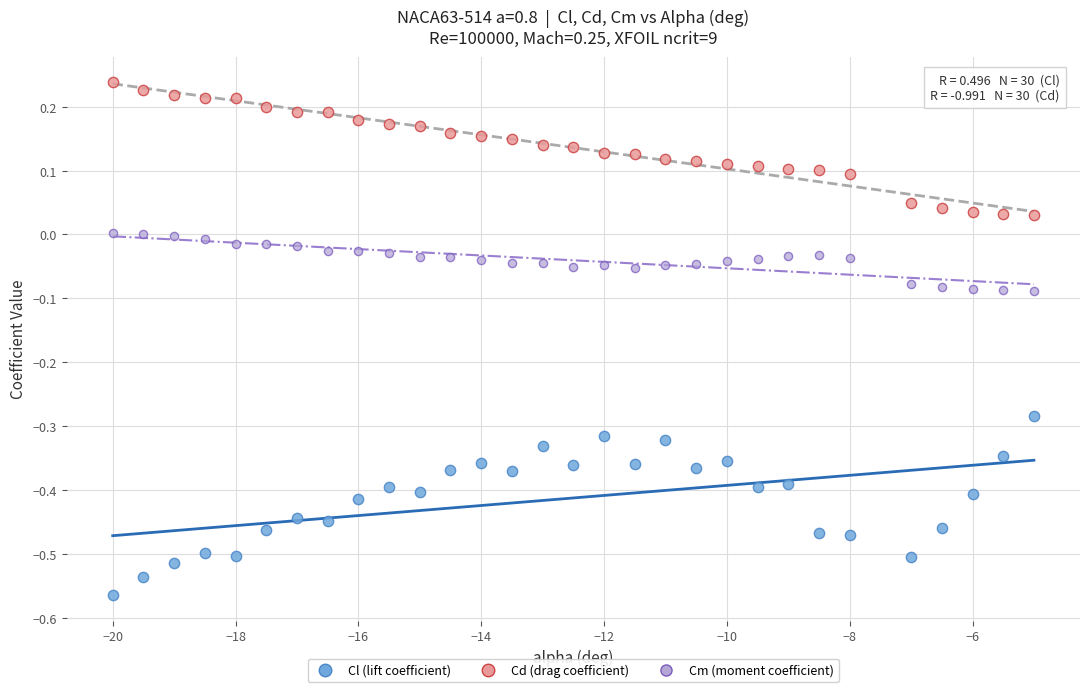

Across all data points, what is the range of Y values (max minus min)?

0.8